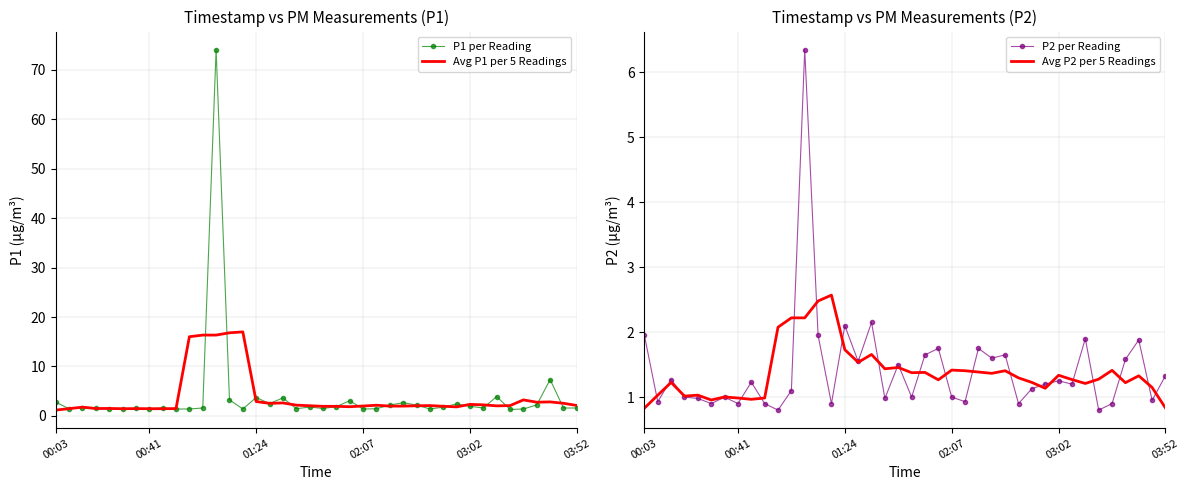

What is the difference between the Avg P1 per 5 Readings values at 27 and 8?

0.6